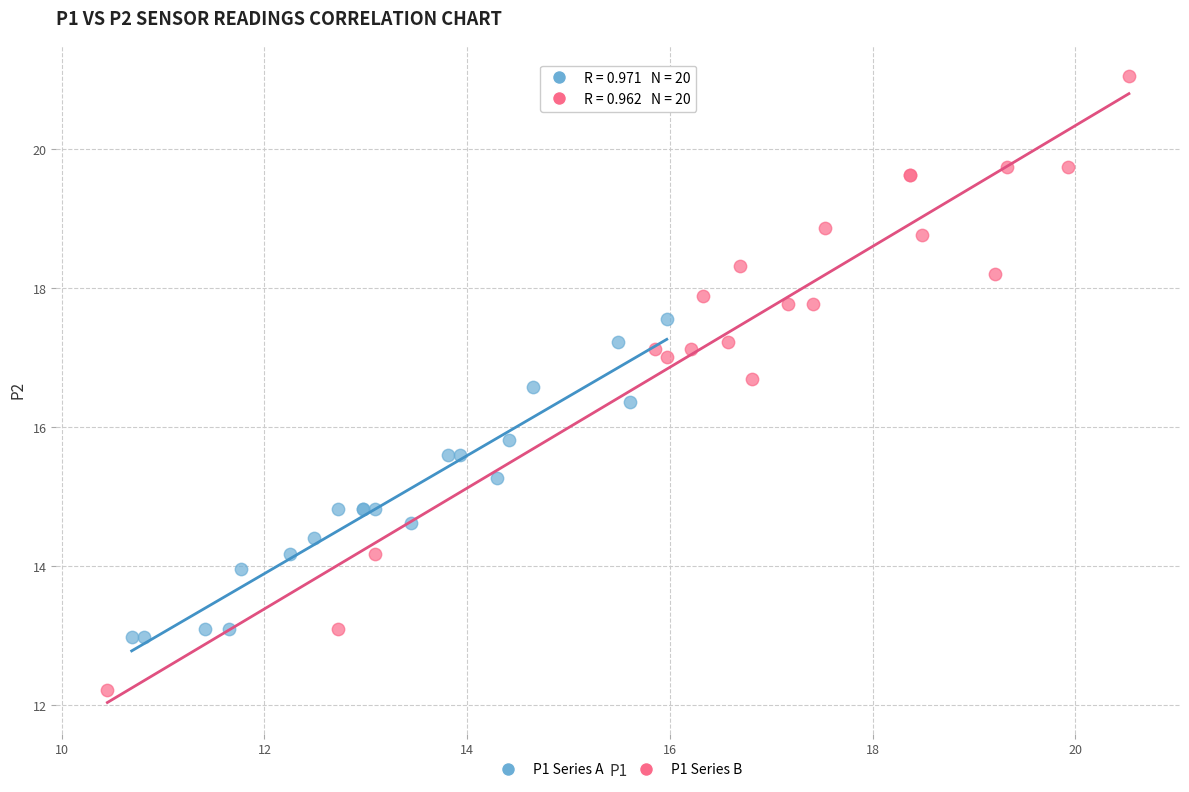

Which series reaches the maximum Y coordinate?

P1 Series B